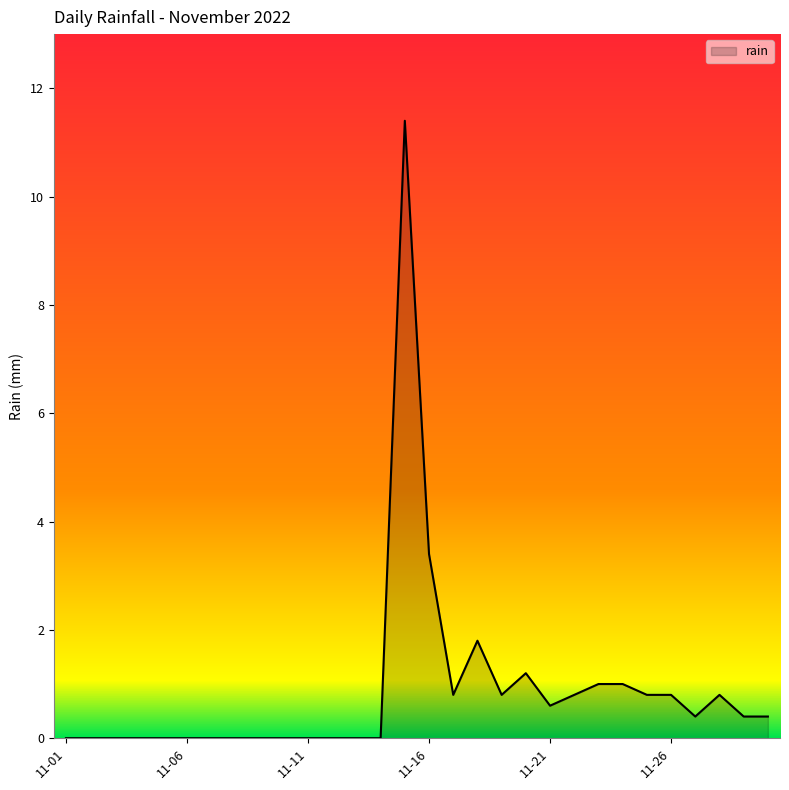

Does the chart have visible grid lines?

No